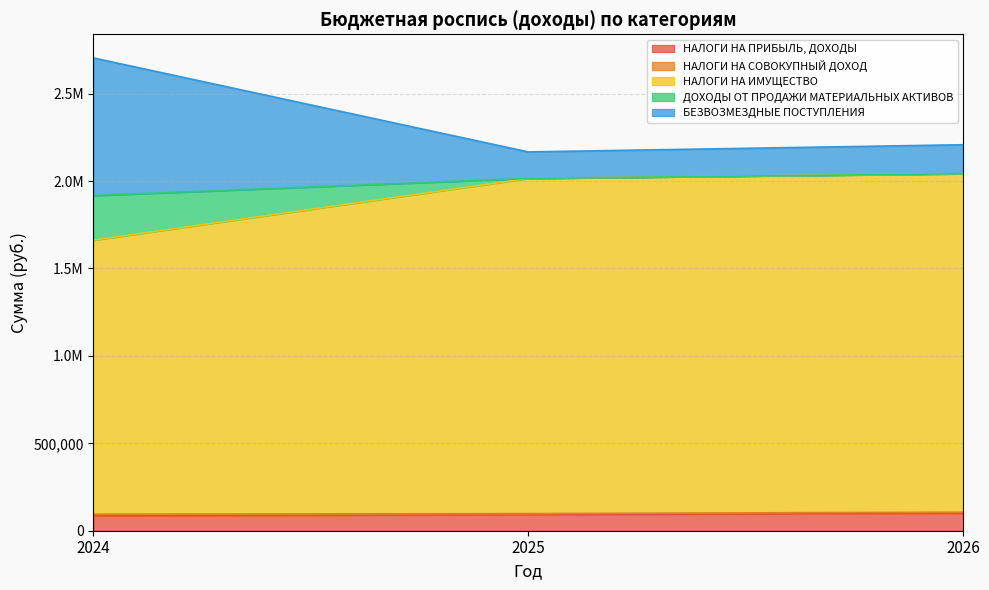

Does the chart display data point markers on the line(s)?

No